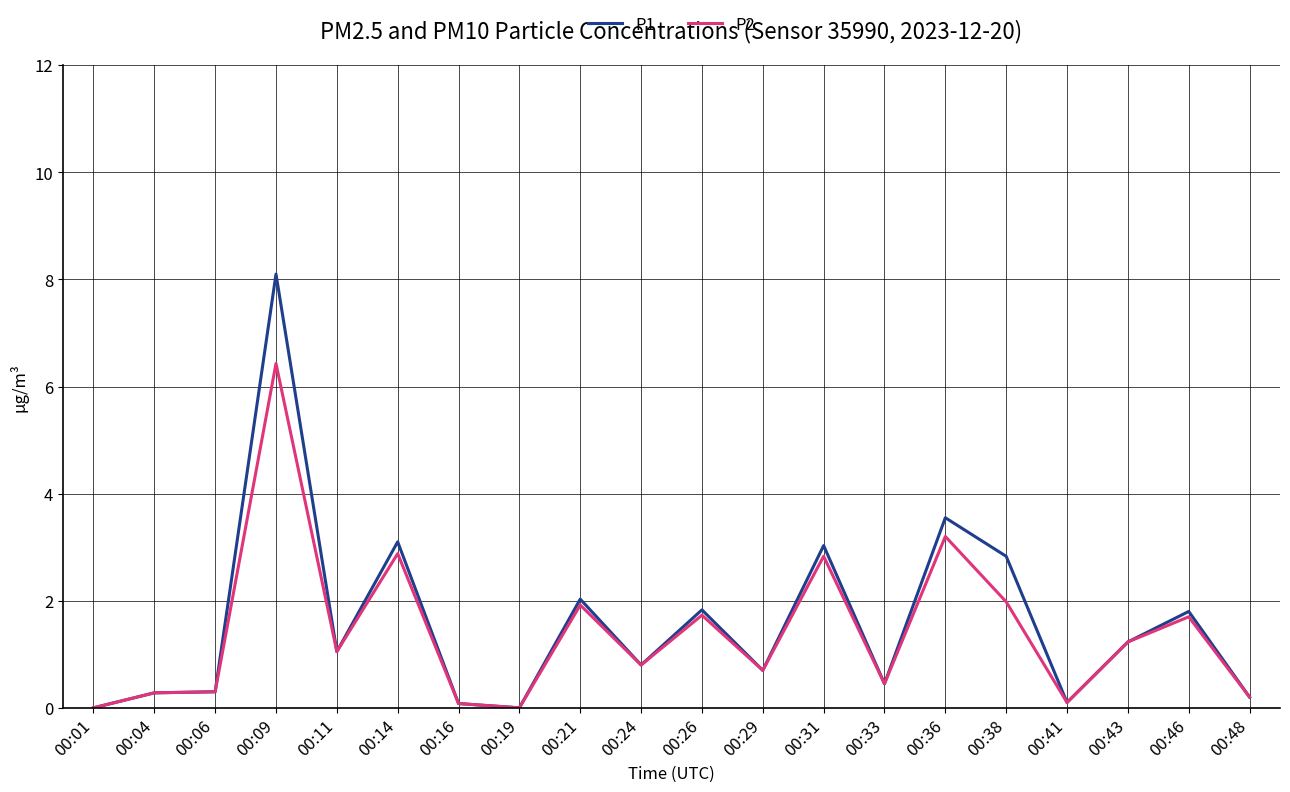

Which category has the highest value in the P1 series?

00:09